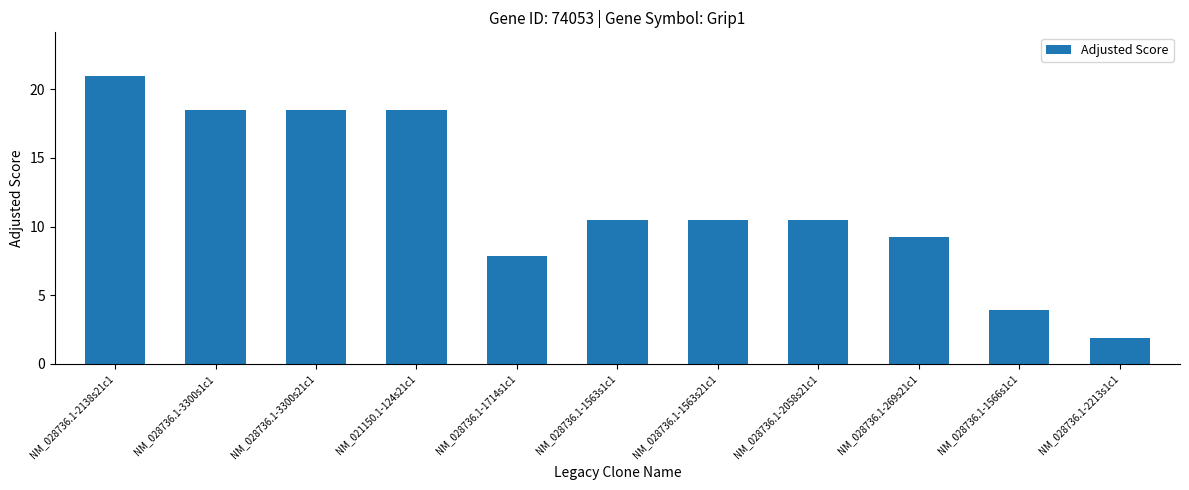

Is it true that the value at NM_028736.1-2138s21c1 is 4.4?

False